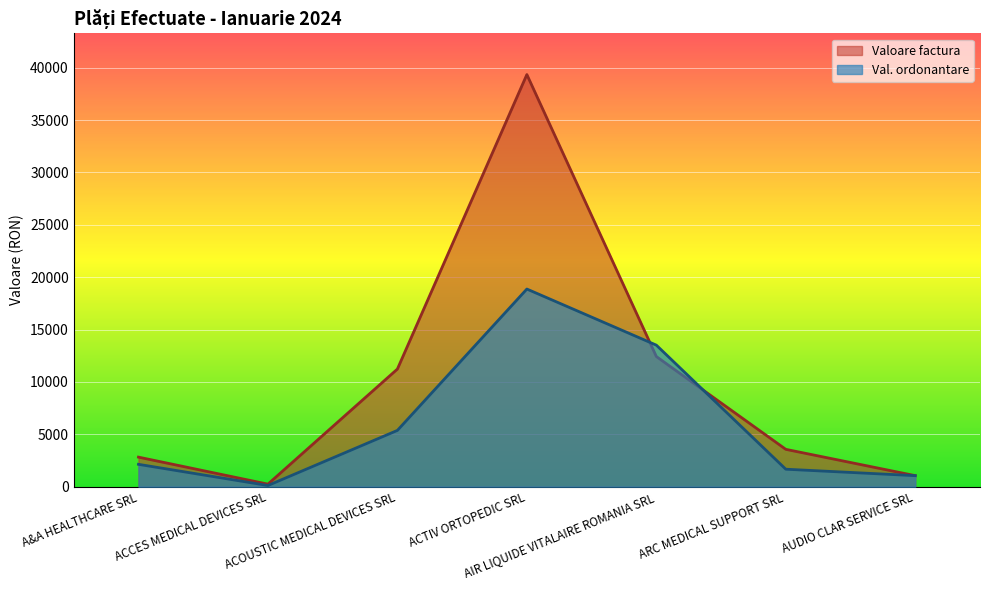

What is the value of the Val. ordonantare point at the 3rd from the left?

5376.7